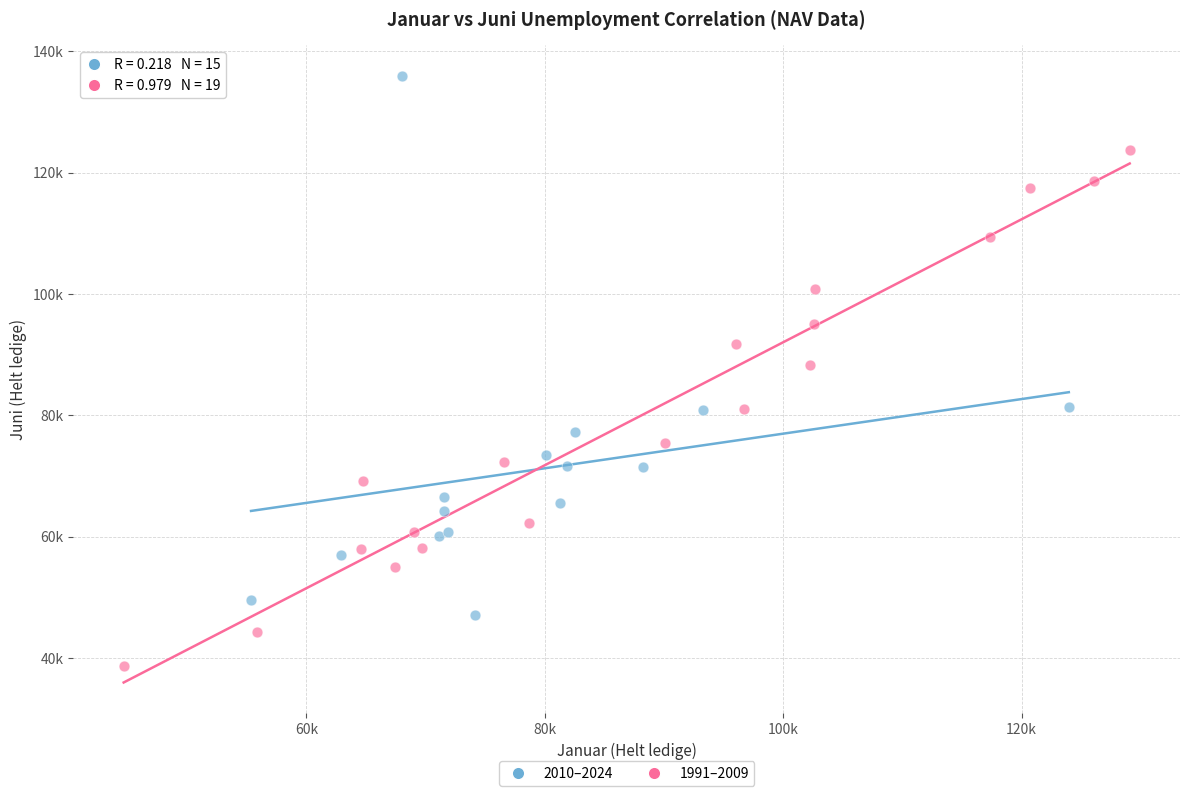

What are all the series names shown in the legend?

2010–2024, 1991–2009